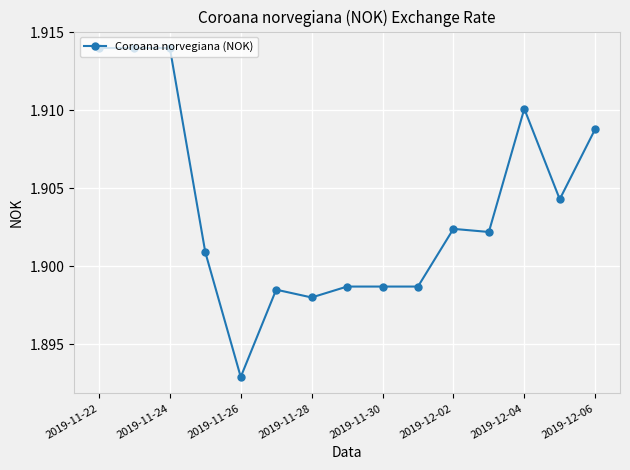

True or false: the data has more than 1 interior local peaks.

True